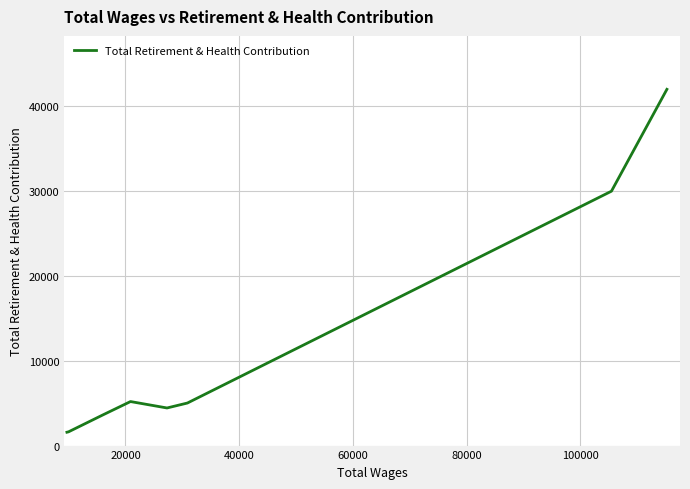

What position from the left is 100000?

6